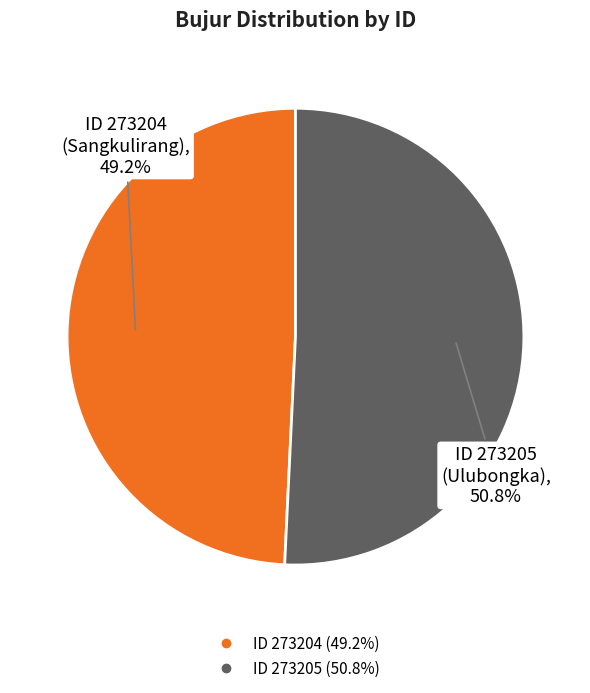

Is there a majority slice in this chart?

Yes